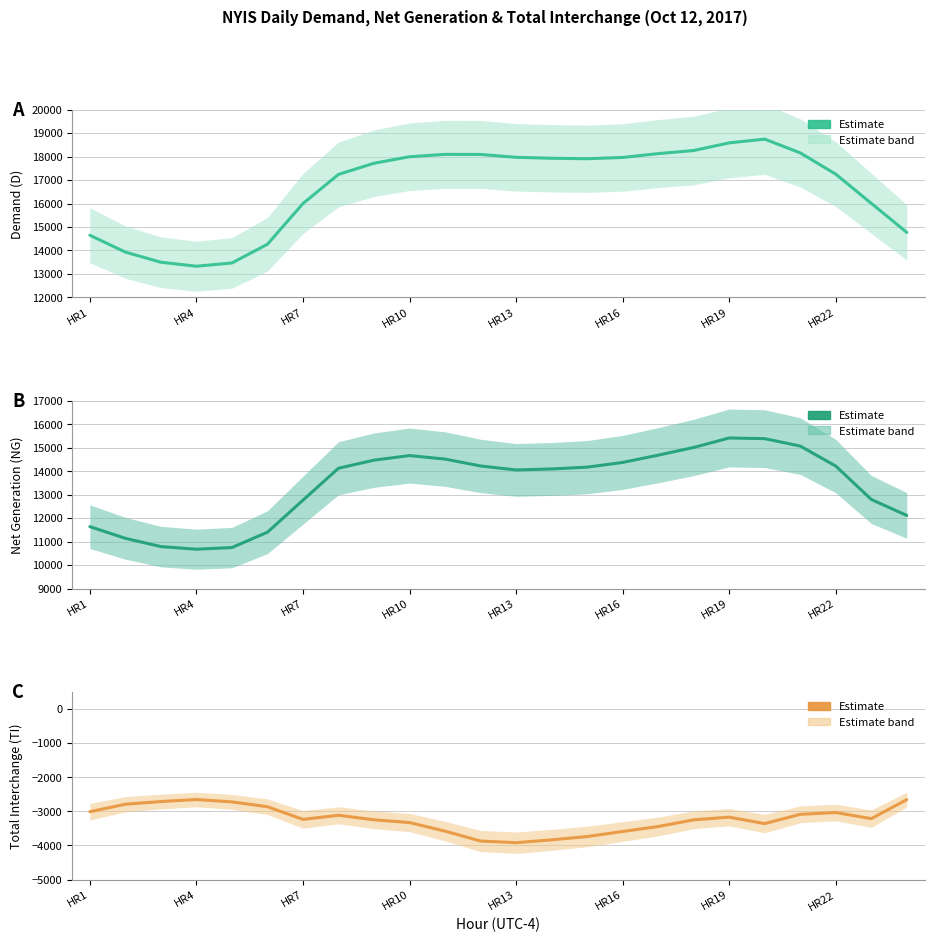

In D, how many points are lower than both neighbors (excluding endpoints)?

2